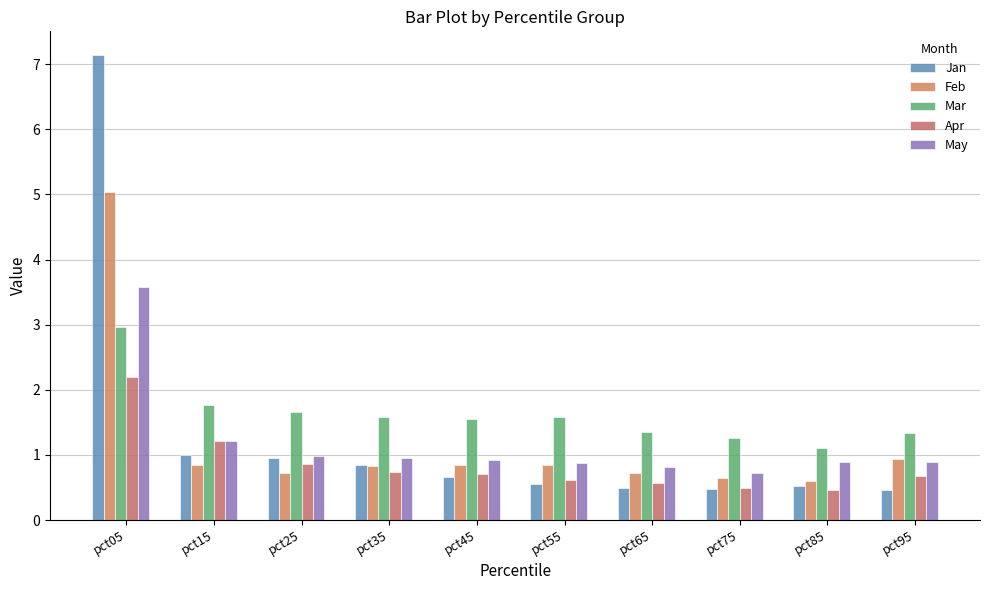

At which label does Jan reach its minimum?

pct95